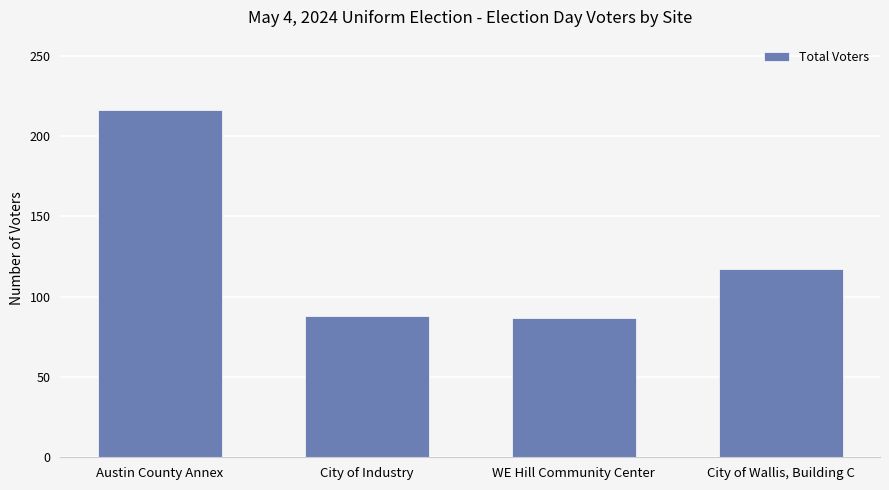

Is it true that the value at Austin County Annex is 82?

False